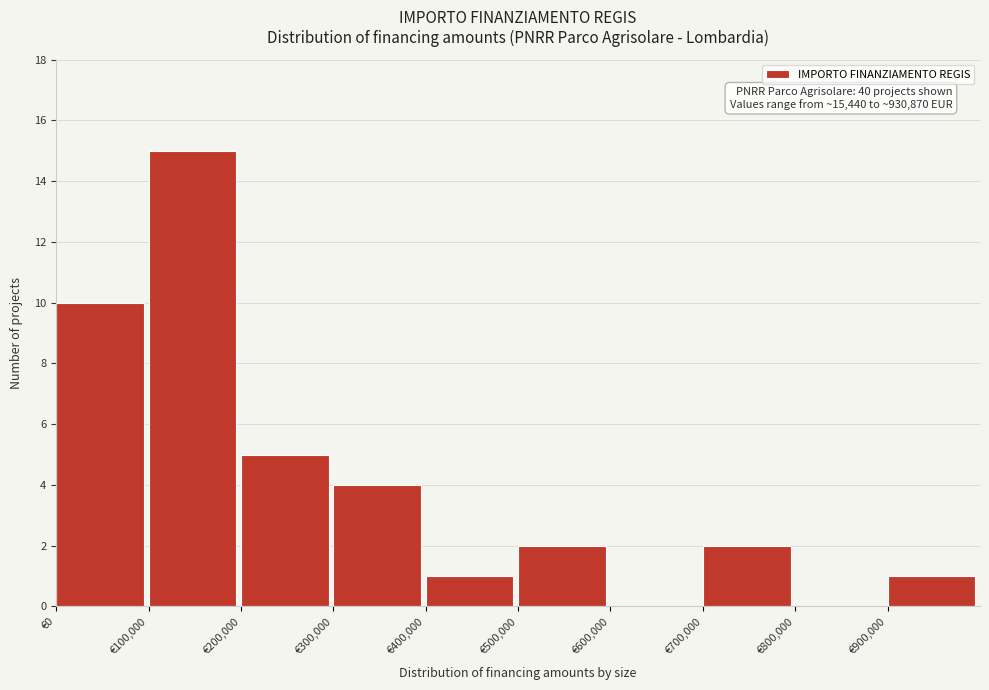

Which range on the x-axis has the tallest bar?

100000 to 200000